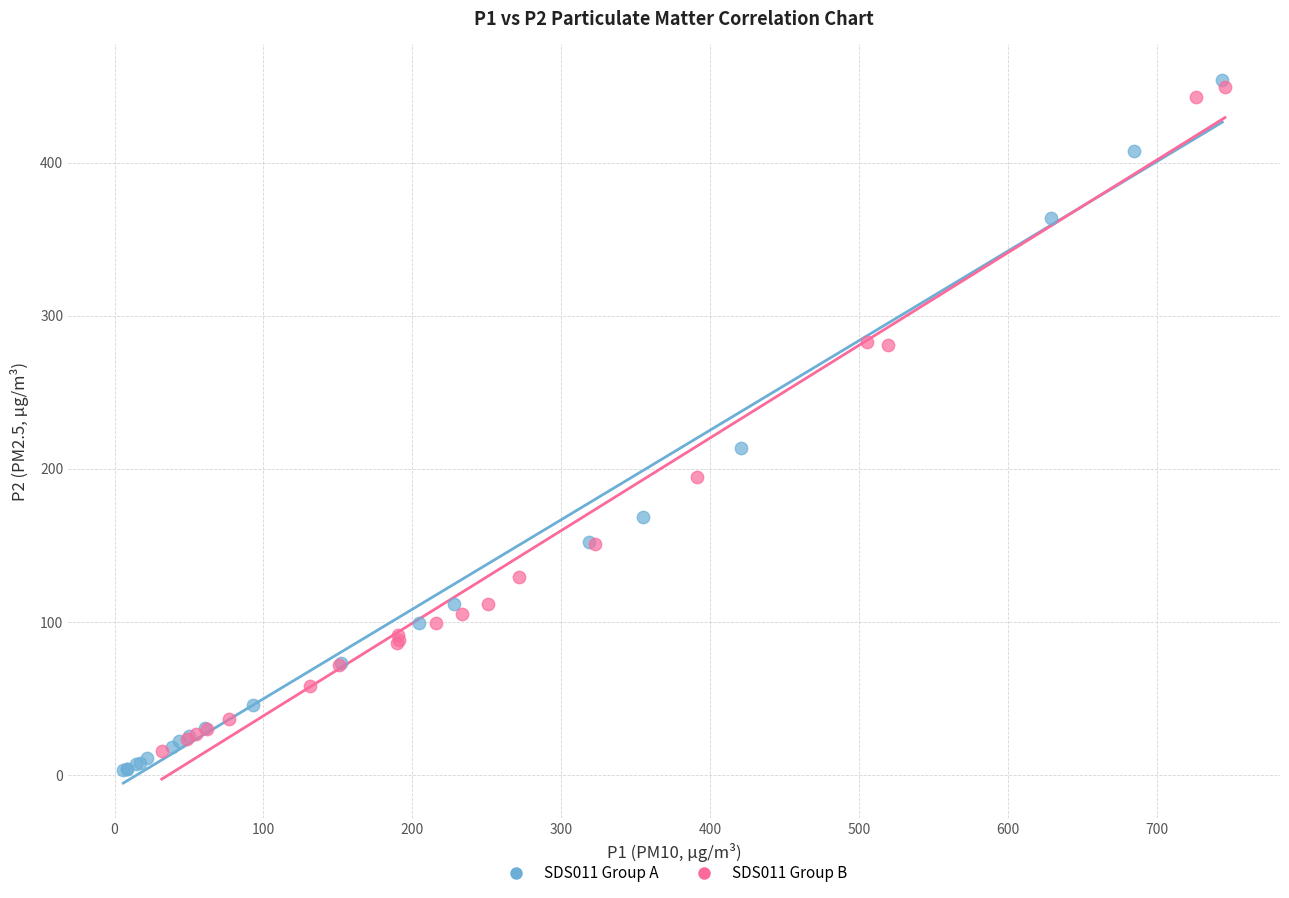

What are all the series names shown in the legend?

SDS011 Group A, SDS011 Group B